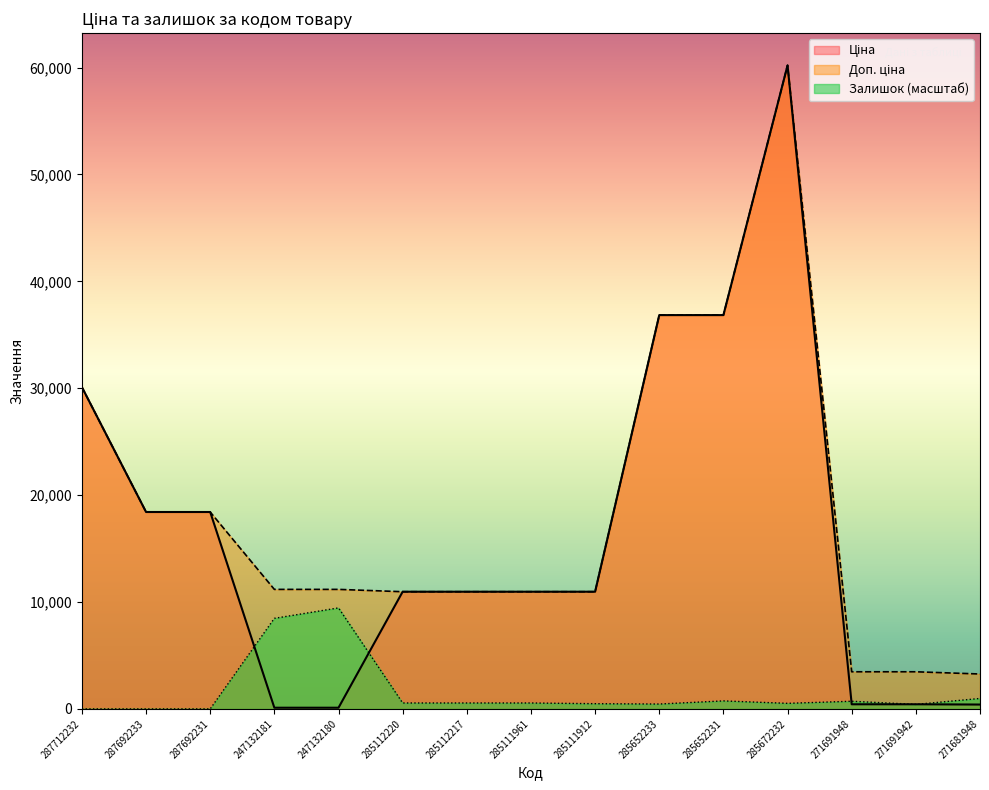

How many interior local peaks does the Ціна series have?

1